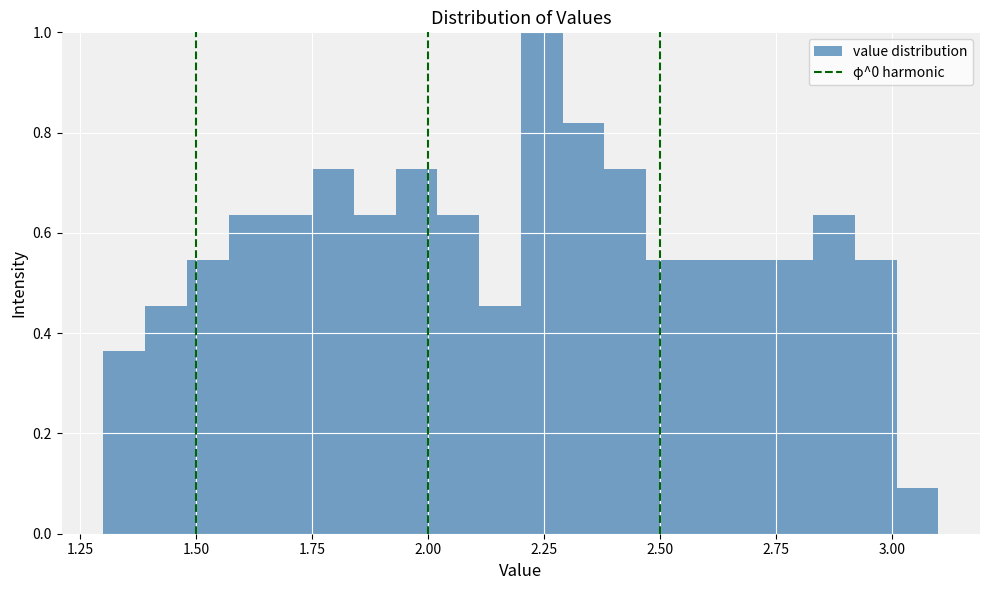

Around what value on the x-axis is the tallest bar? Give the approximate position of its centre, as read against the axis.

2.25